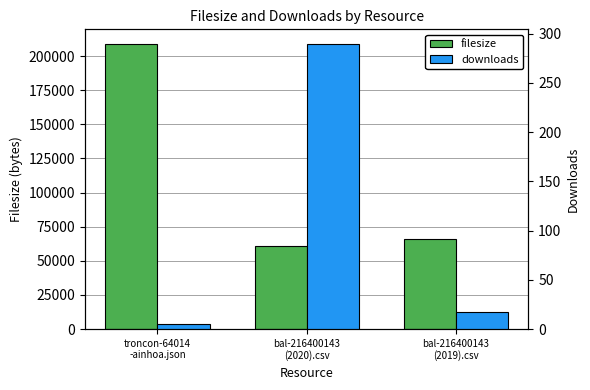

Which has a higher value, bal-216400143
(2019).csv or bal-216400143
(2020).csv?

bal-216400143
(2019).csv